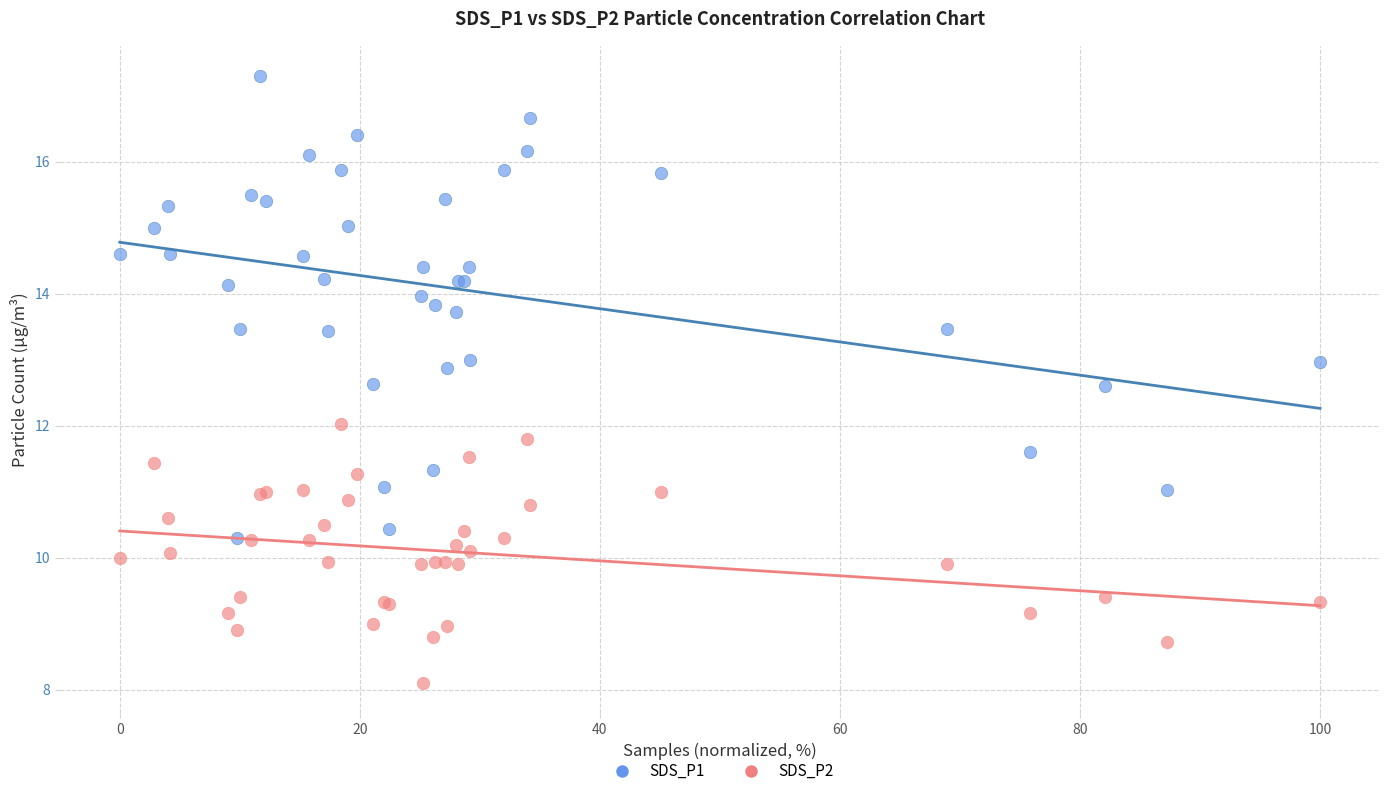

Which series reaches the minimum Y coordinate?

SDS_P2